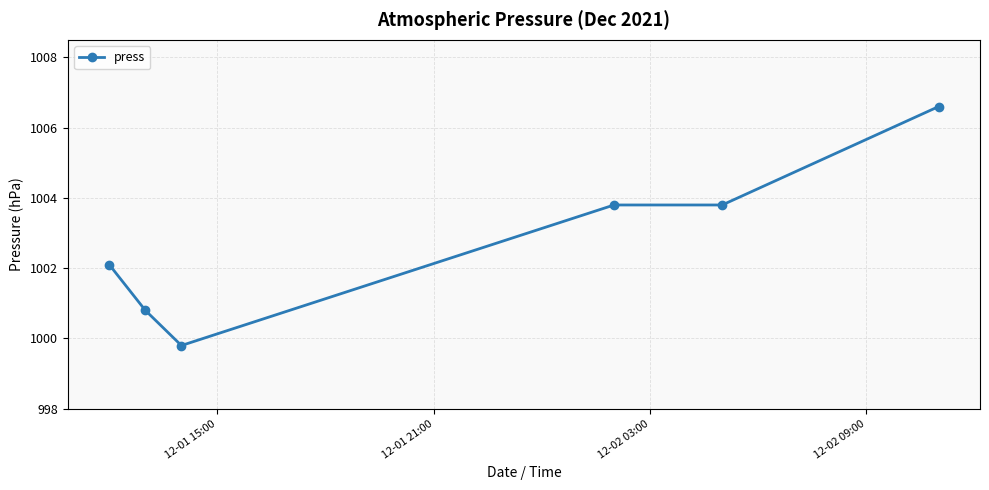

What is the value of the 5th point from the left?

1003.8